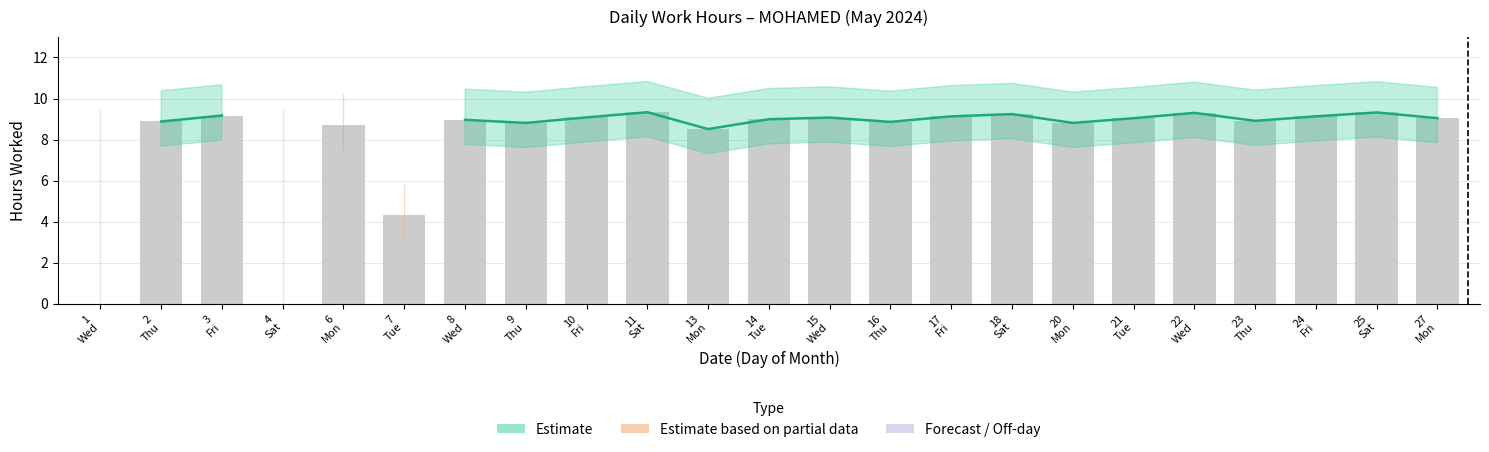

What value does the Estimate series have at 11
Sat?

9.3